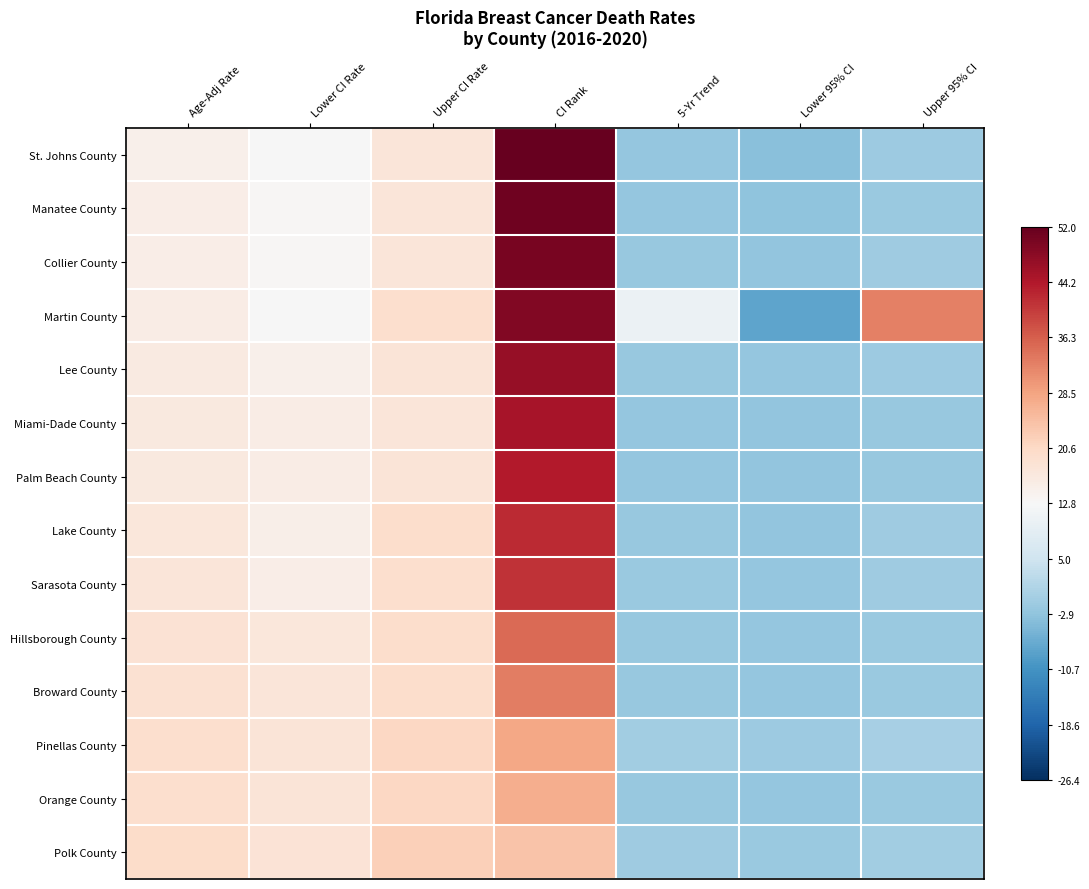

What is the spread (max minus min) of values at Upper CI Rate?

4.6